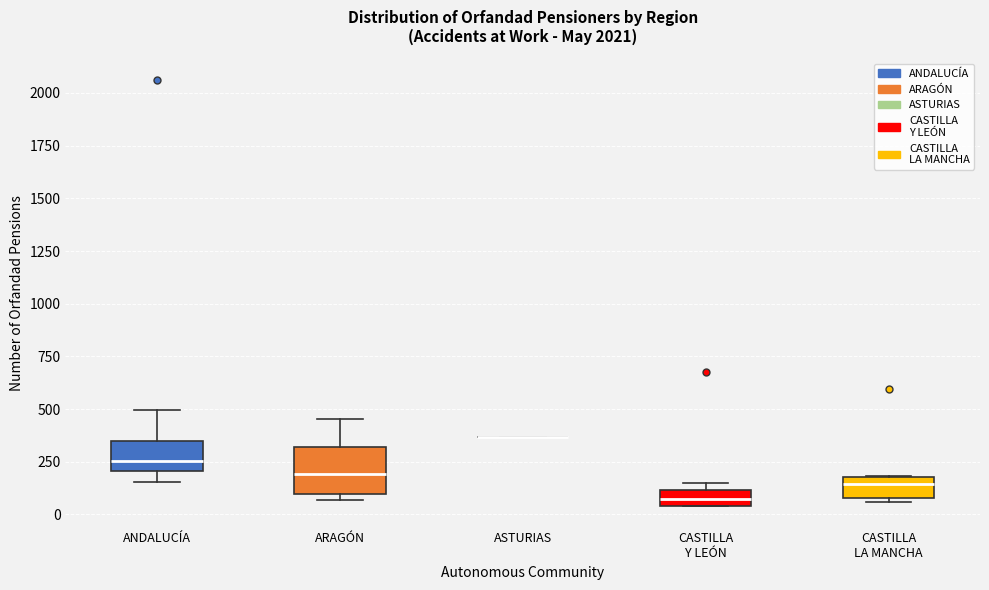

Comparing the boxes themselves (not the whiskers), which one is the tallest?

ARAGÓN